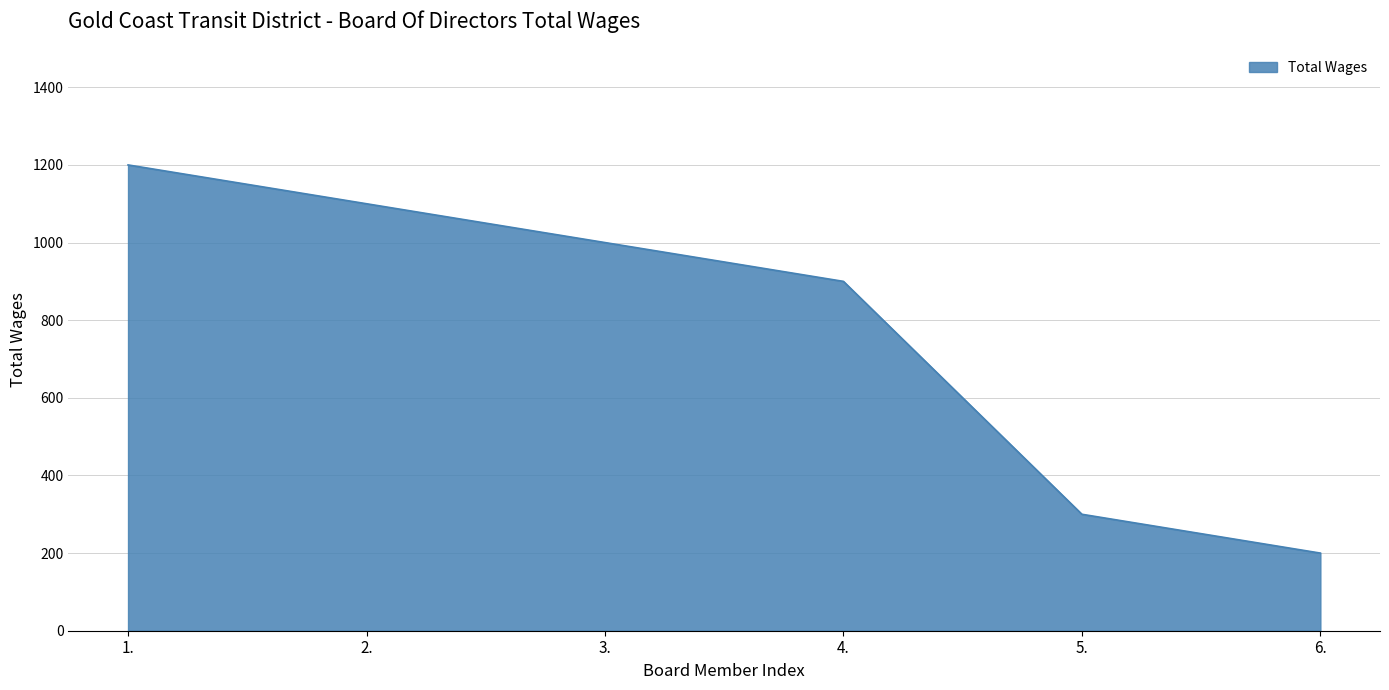

Rank the categories by value from lowest to highest.

6., 5., 4., 3., 2., 1.